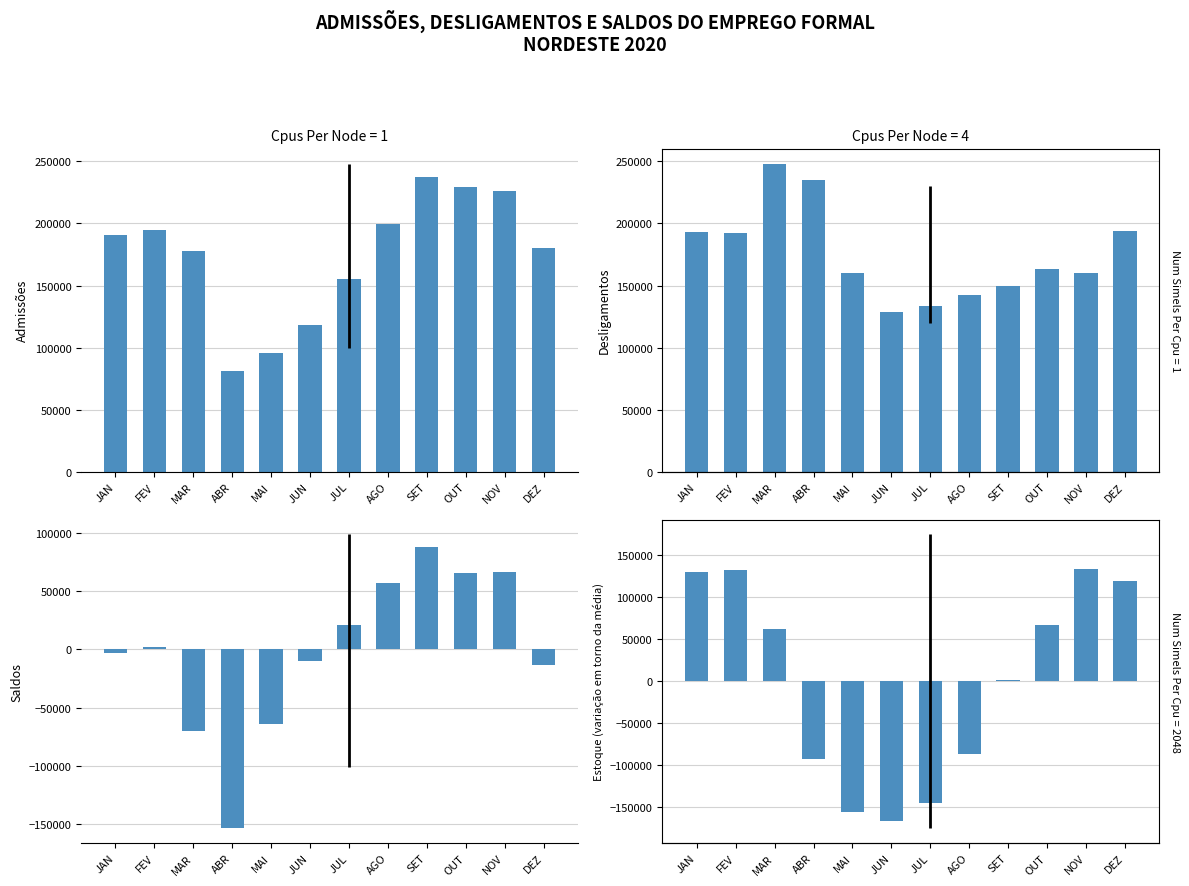

What is the value of the Admissões bar at the 1st from the left?

190328.0